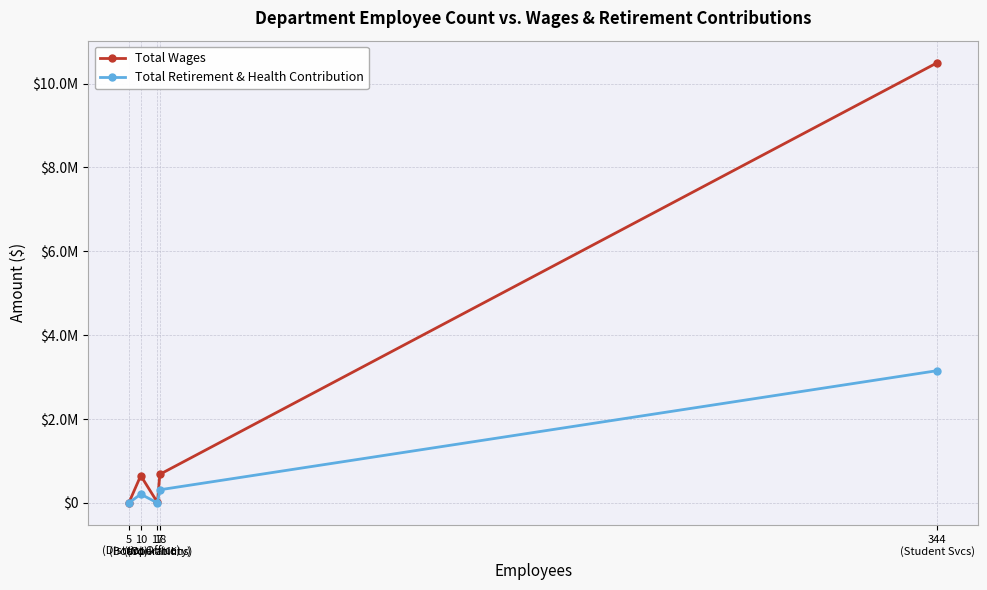

At which label is Total Retirement & Health Contribution closest to 1577025?

18
(Operations)